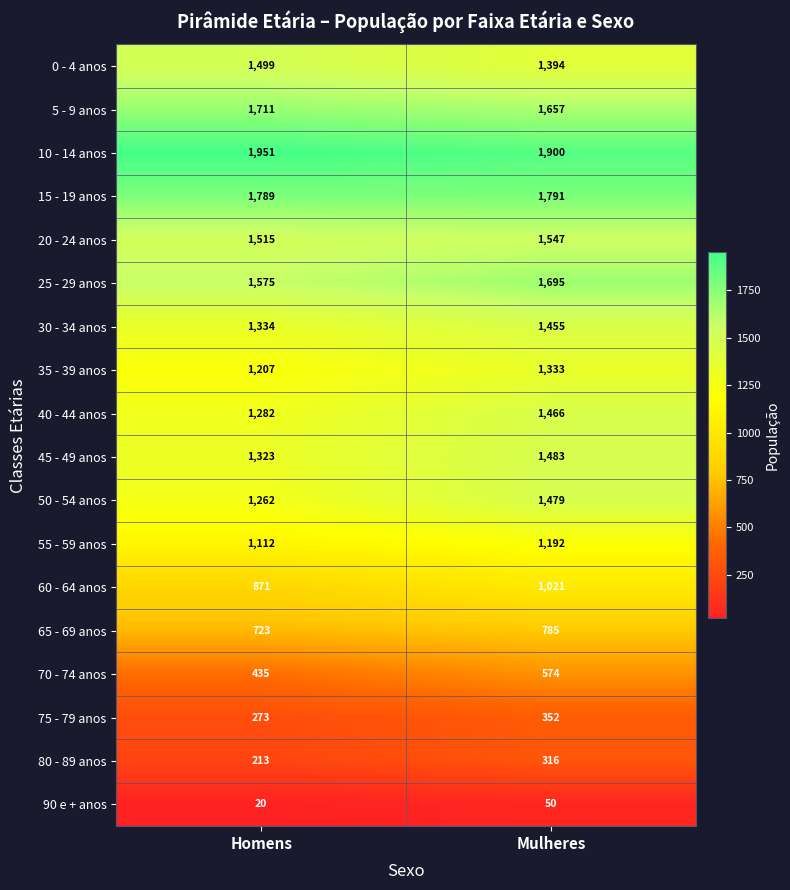

At which category does the chart reach its peak across all series?

Homens